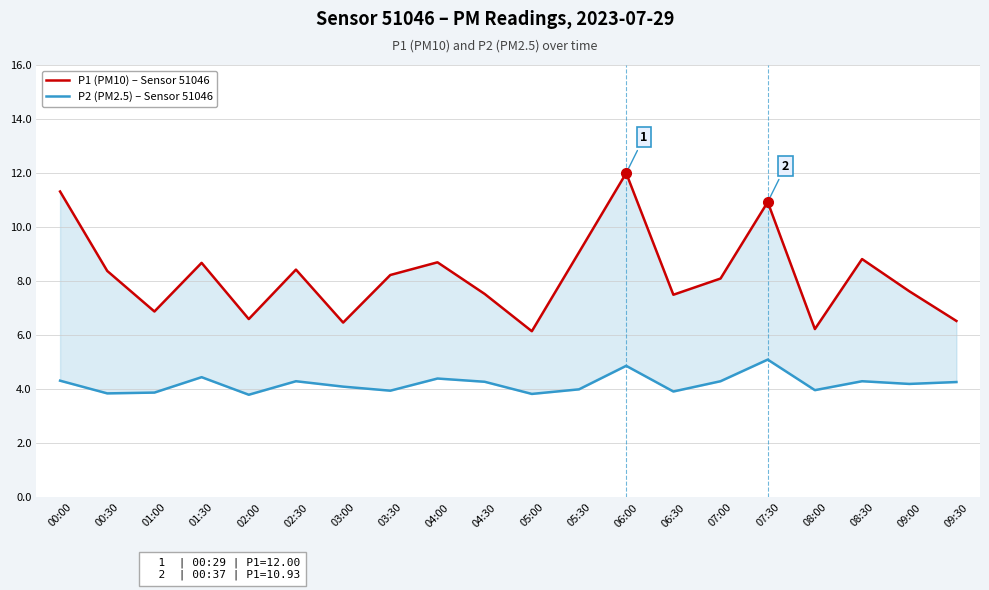

What is the average value of the P1 (PM10) – Sensor 51046 series?

8.2